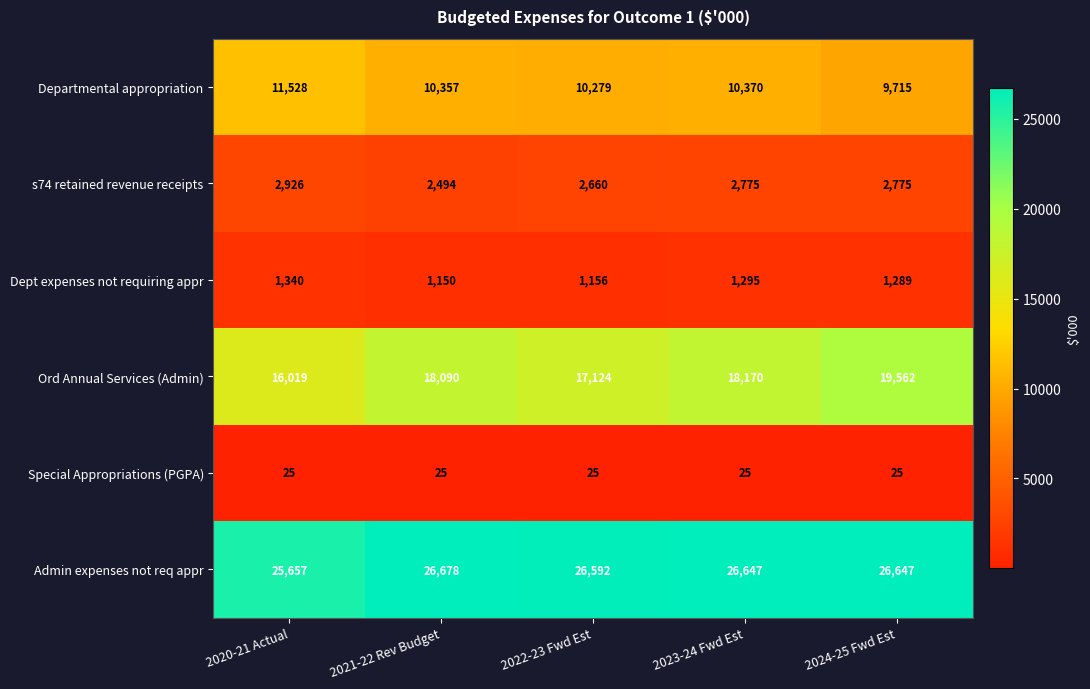

List the series in order of their peak value, lowest first.

Special Appropriations (PGPA), Dept expenses not requiring appr, s74 retained revenue receipts, Departmental appropriation, Ord Annual Services (Admin), Admin expenses not req appr